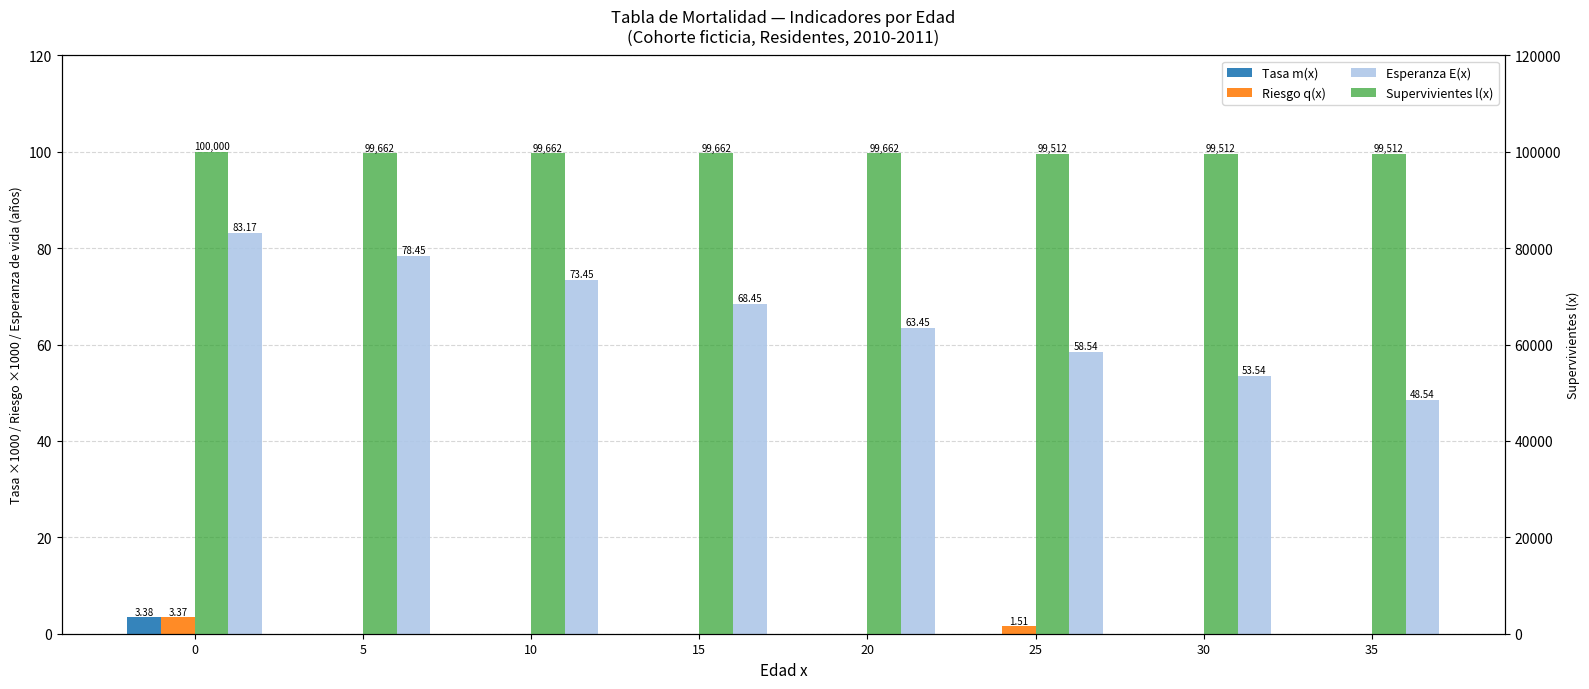

What is the value of the Esperanza E(x) bar at the 4th from the left?

68.5